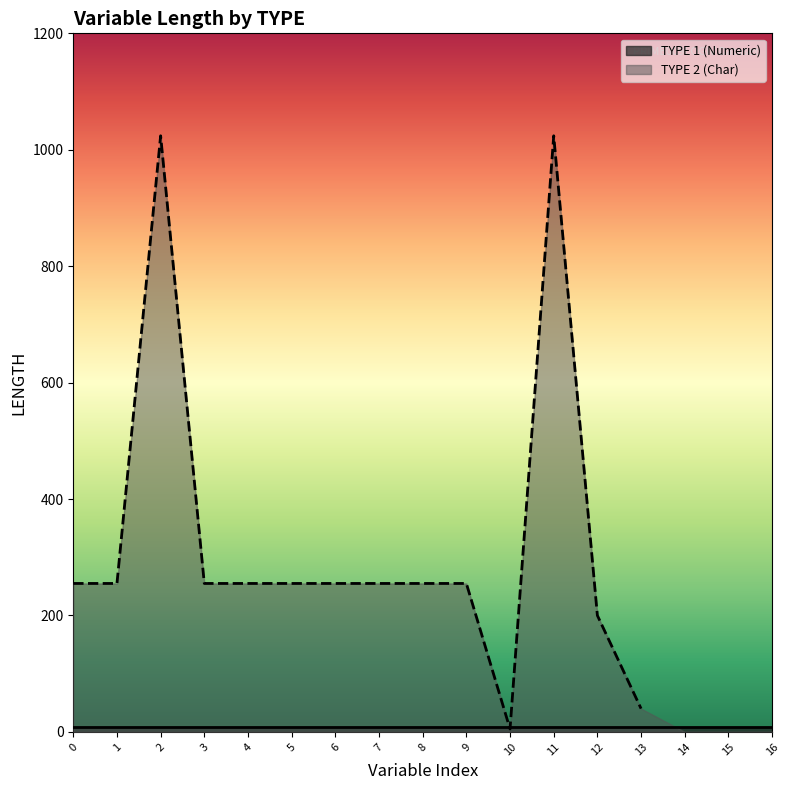

How many interior local peaks (higher than both neighbors) does the data have?

2